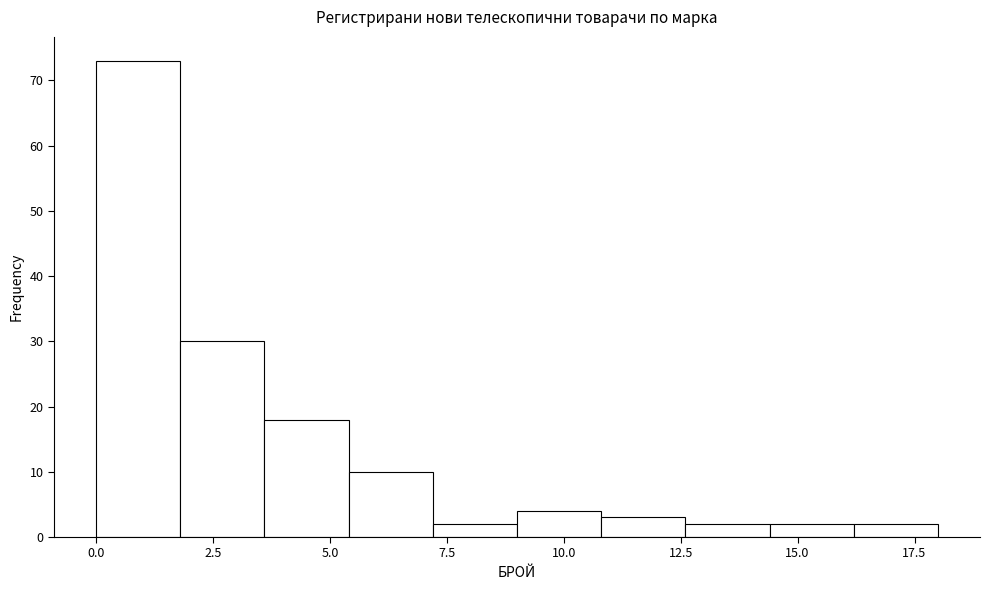

Around what value on the x-axis is the tallest bar? Give the approximate position of its centre, as read against the axis.

1.0